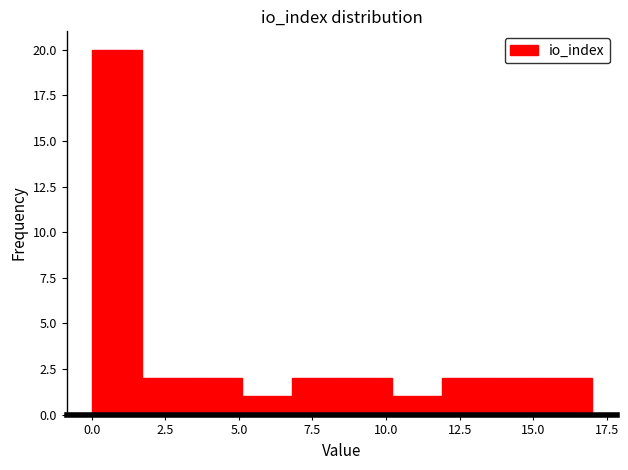

Around what value on the x-axis is the tallest bar? Give the approximate position of its centre, as read against the axis.

1.0